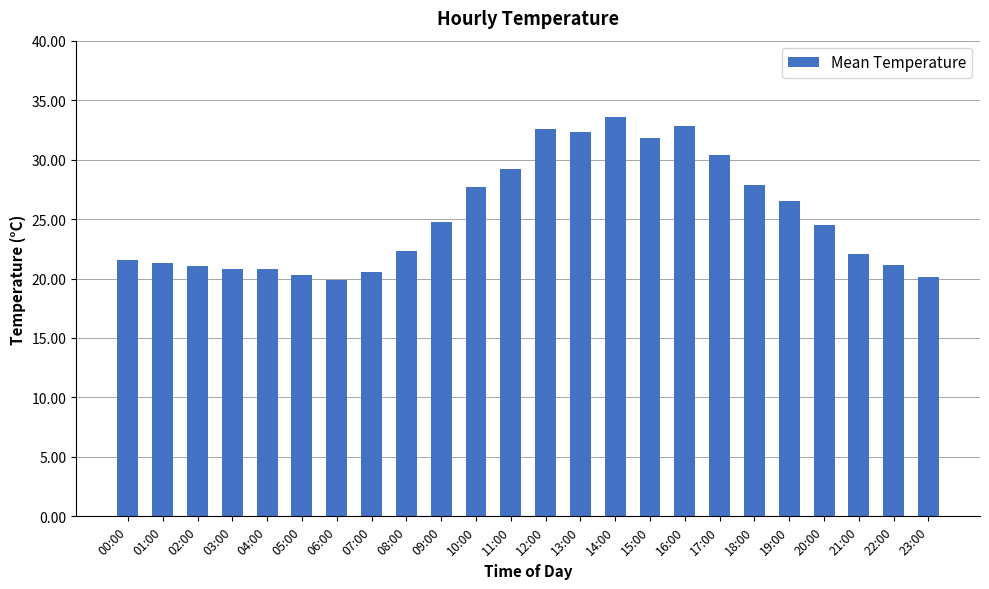

What is the label of the 14th bar from the right?

10:00